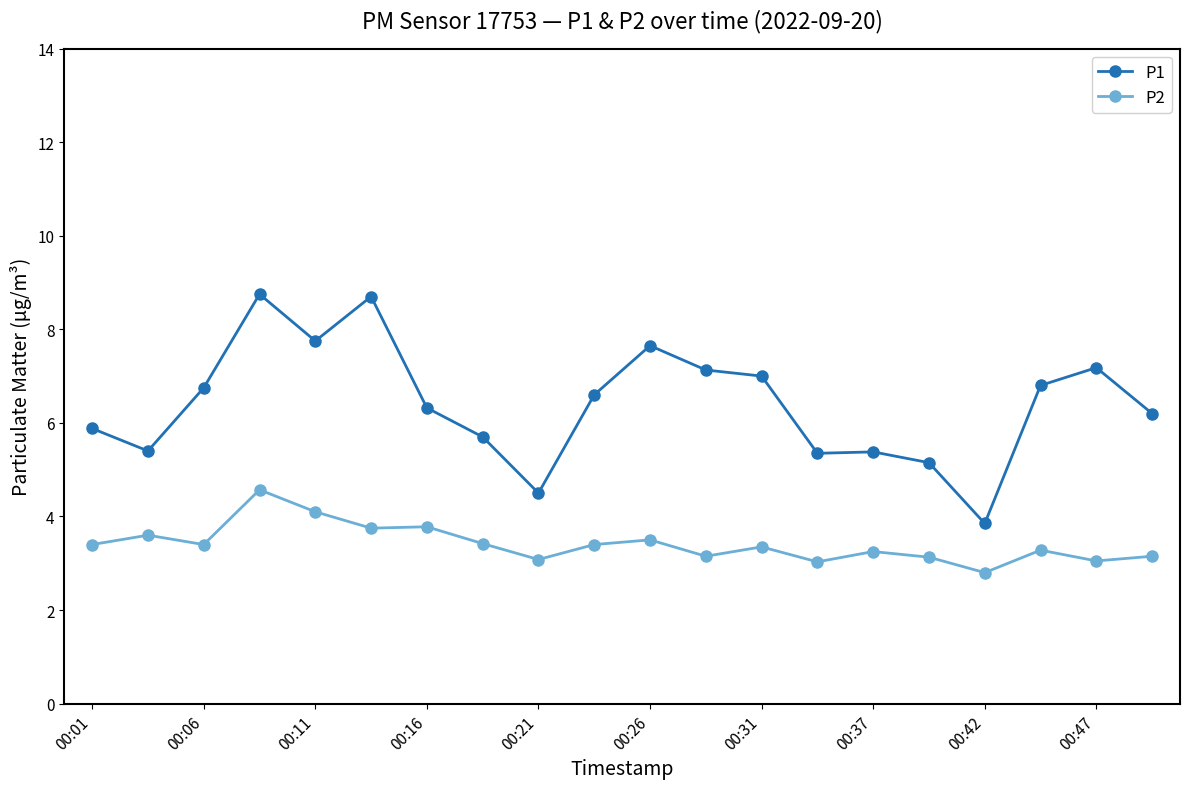

How many values in the P1 series exceed 6?

12